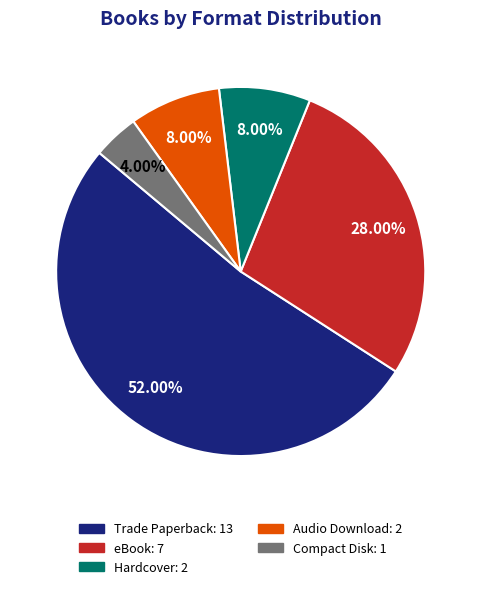

Count the number of slices in the pie.

5